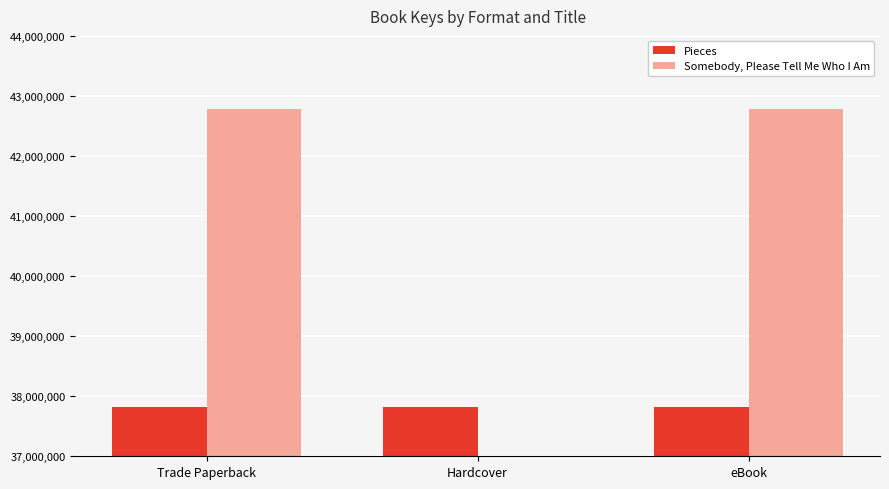

True or false: Somebody, Please Tell Me Who I Am has a value of 25939926 at Trade Paperback.

False